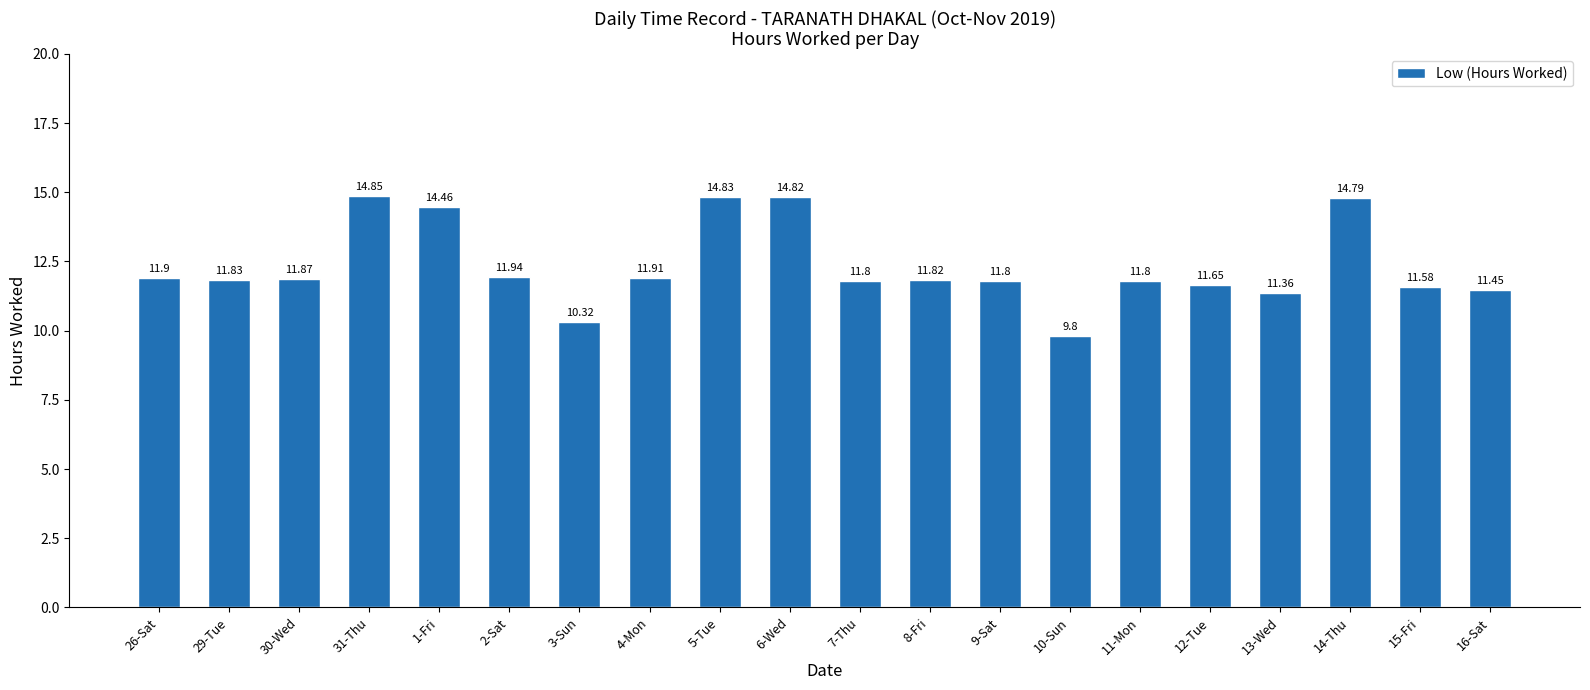

Are the bars grouped side by side (vs. stacked)?

No